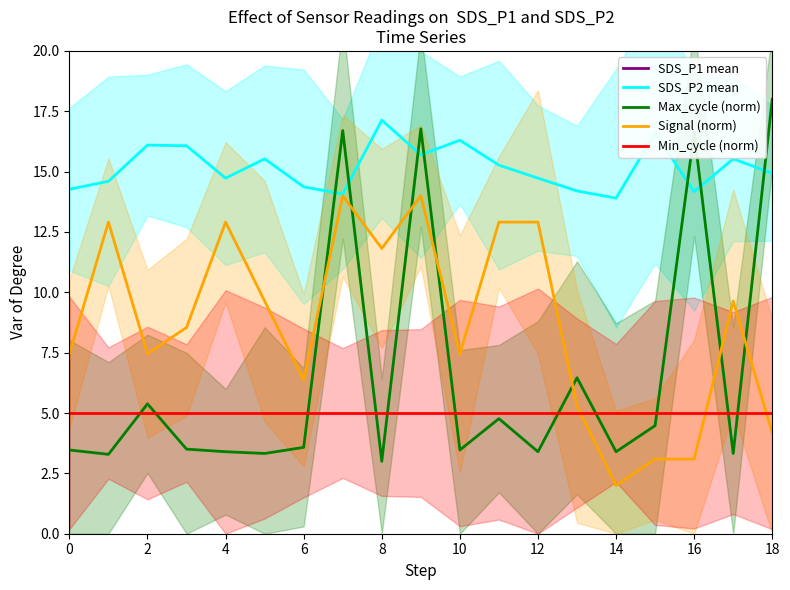

How many times do Max_cycle (norm) and Signal (norm) cross each other?

7